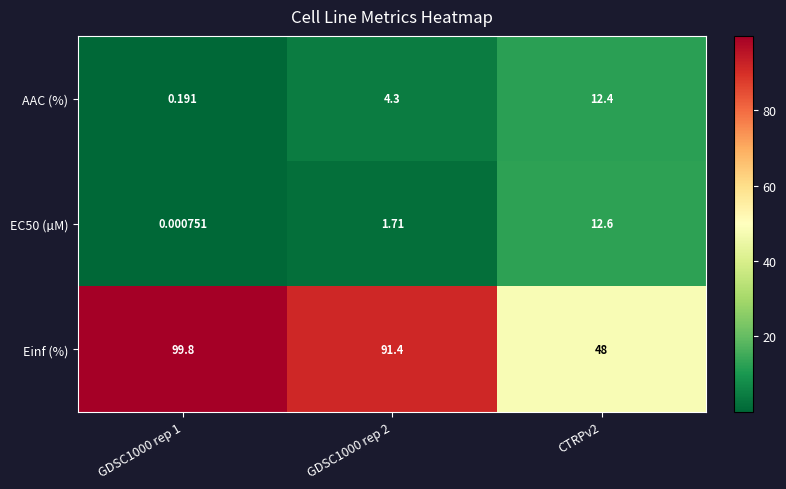

Which series has the widest spread of values?

Einf (%)